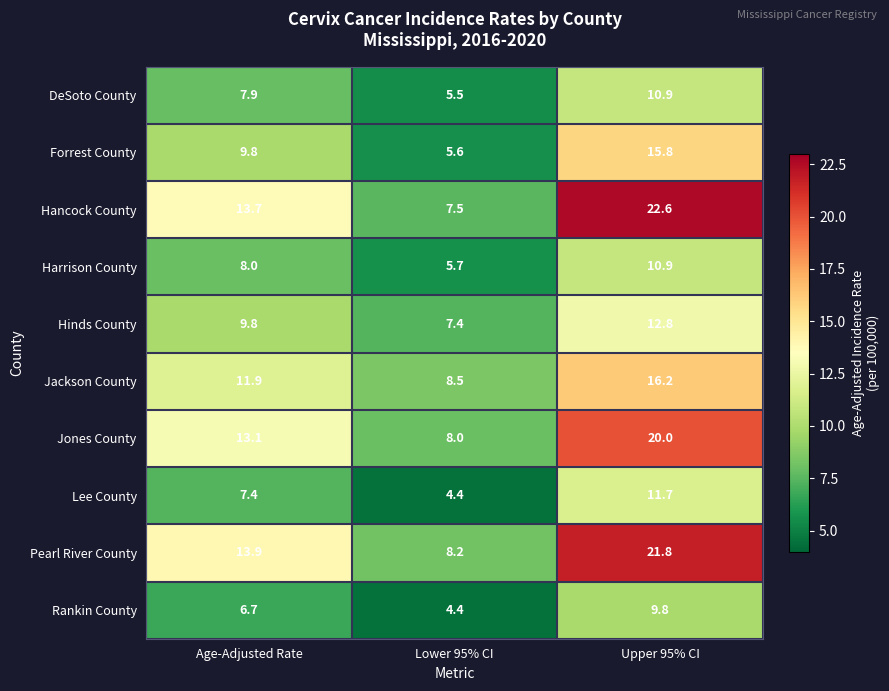

What is the total value across all series at Upper 95% CI?

152.5